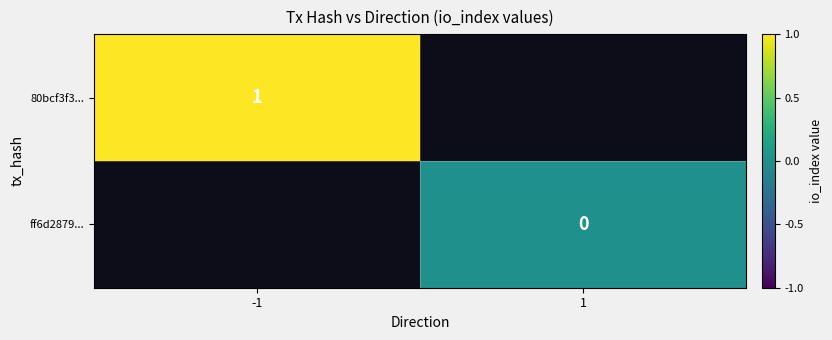

The value of 80bcf3f3... at -1 is 1. True or false?

True